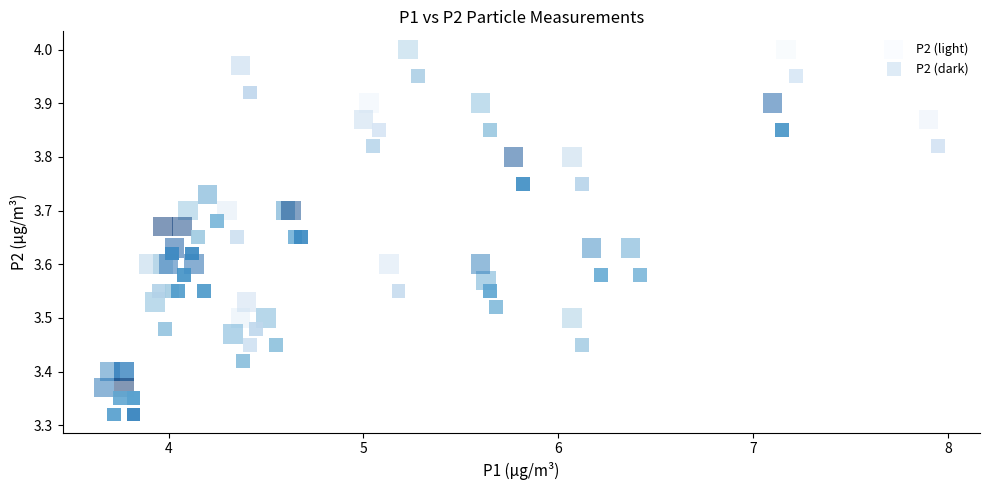

Which series reaches the minimum Y coordinate?

P2 (dark)